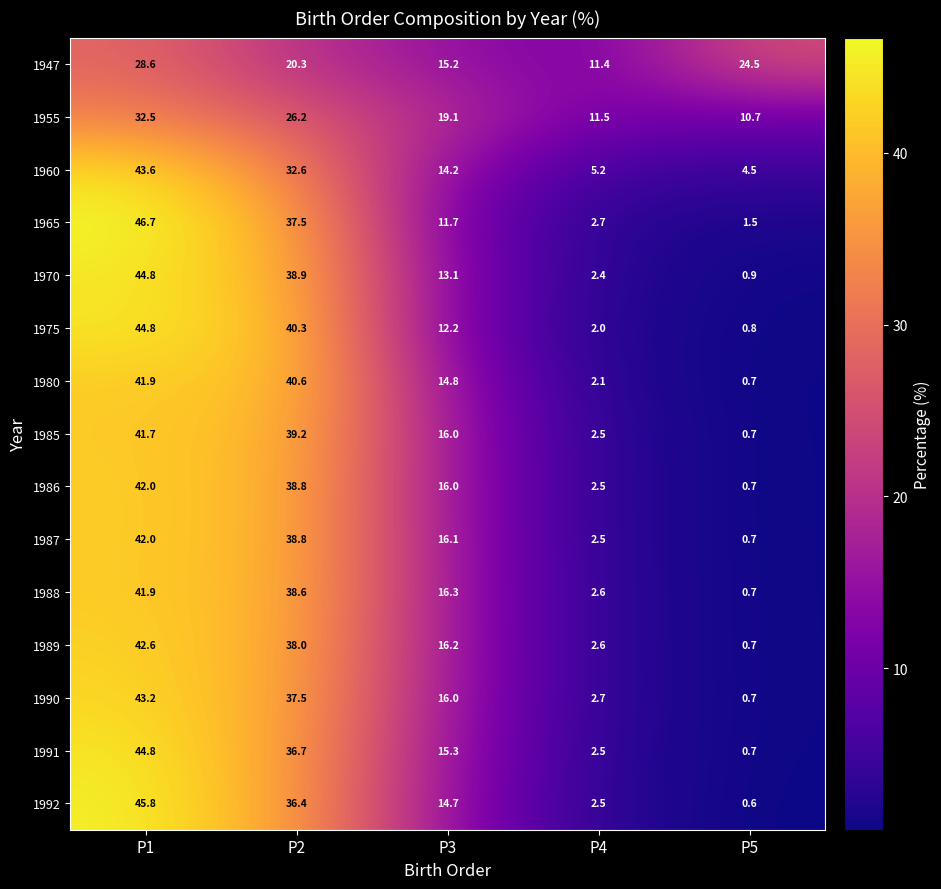

What is the average value of the 1955 series?

20.0